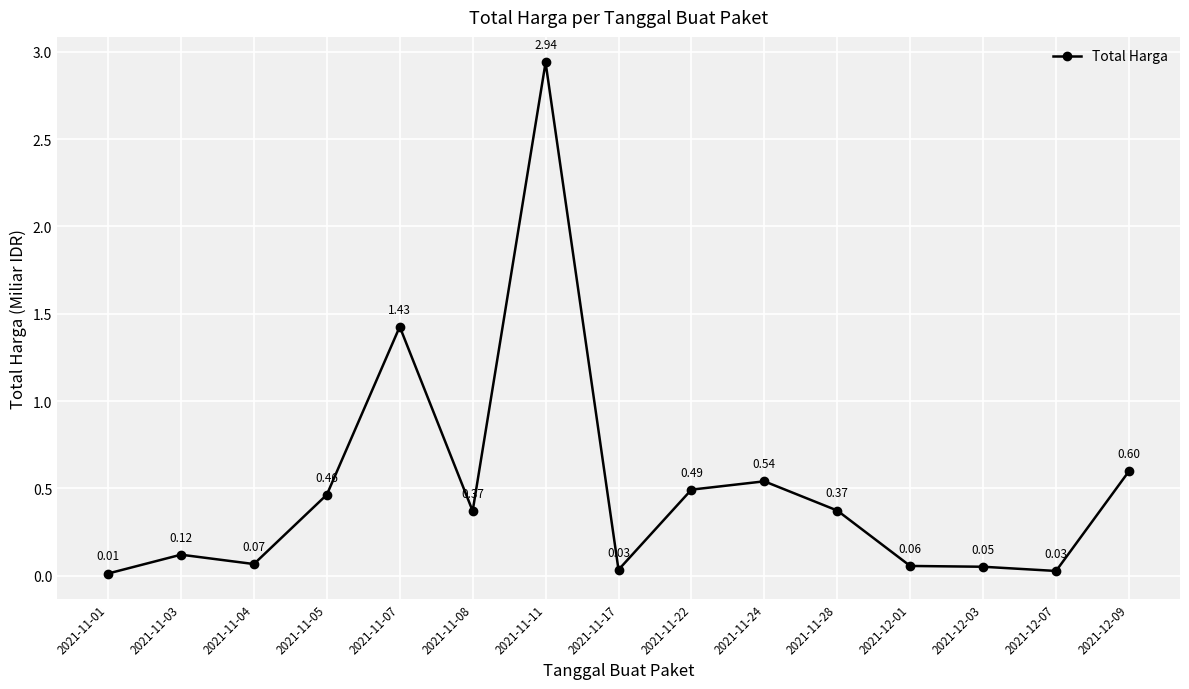

At which label is the value closest to 1?

2021-12-09